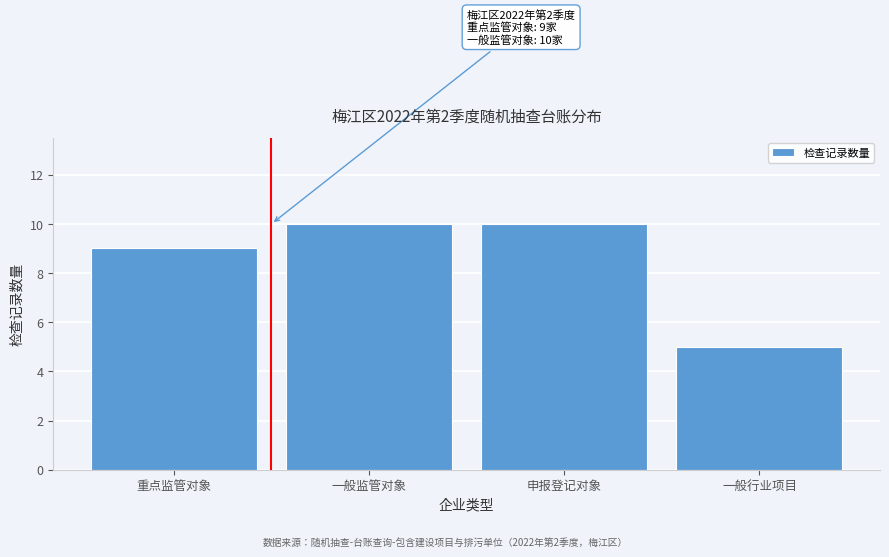

Reading right to left, what are all the values shown in this chart?

一般行业项目=5	申报登记对象=10	一般监管对象=10	重点监管对象=9